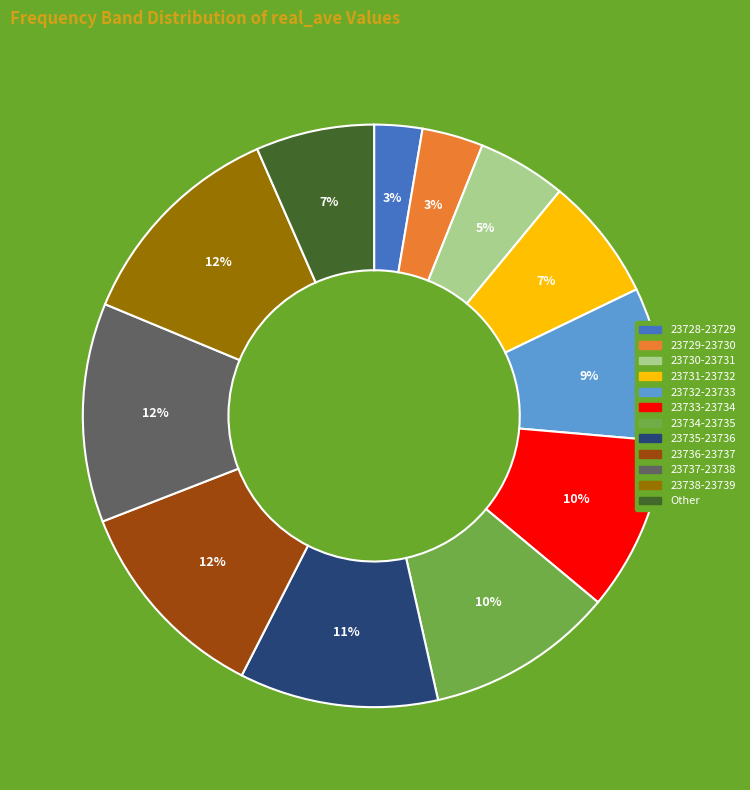

Is there any slice that represents more than half of the pie?

No